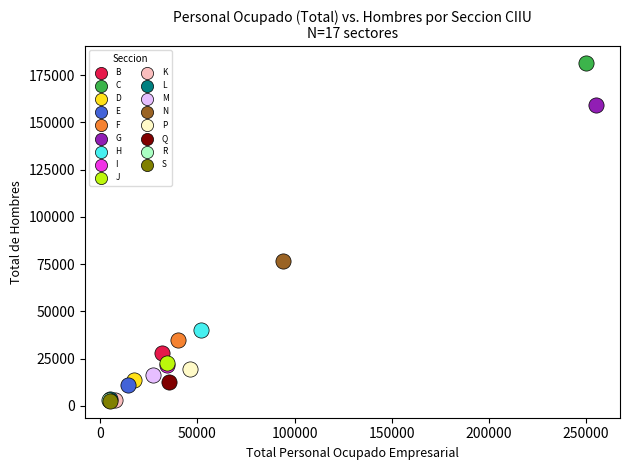

What are all the series names shown in the legend?

B, C, D, E, F, G, H, I, J, K, L, M, N, P, Q, R, S